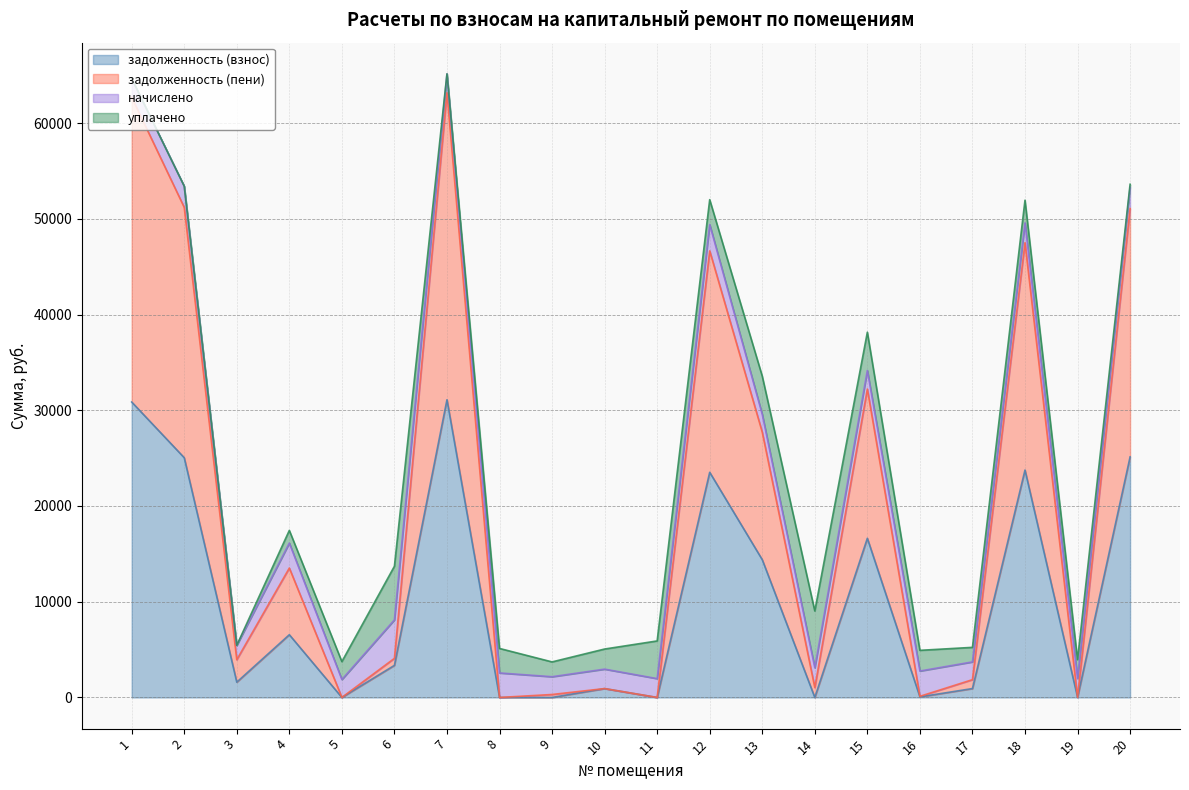

At which category does задолженность (пени) reach its first local peak?

4